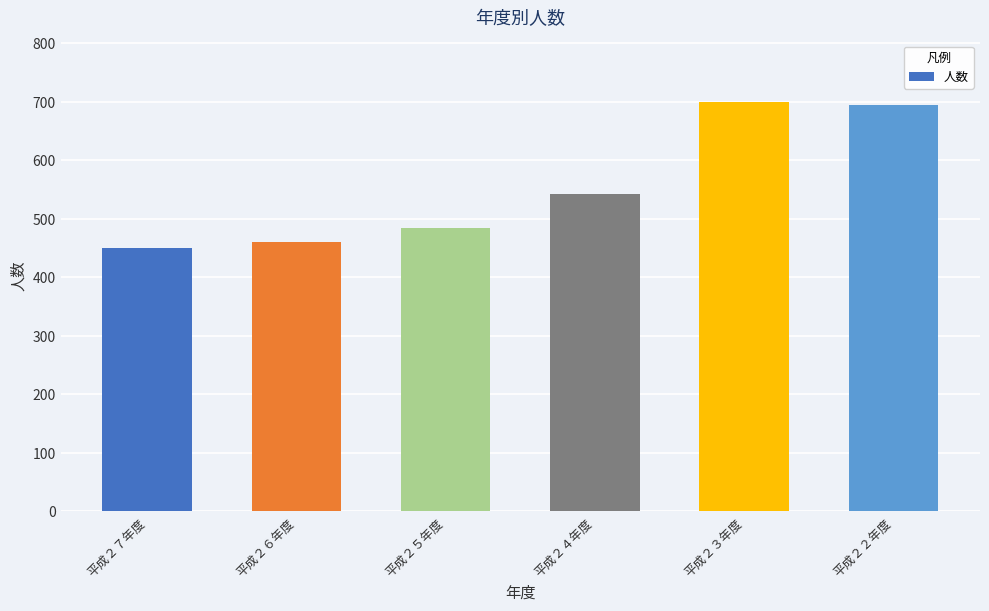

What is the value of the 6th bar from the left?

695